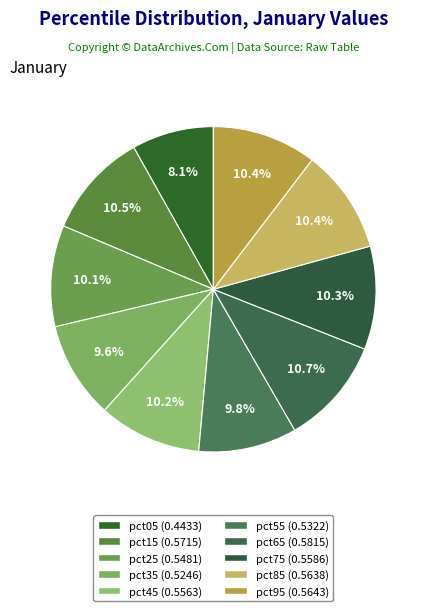

Rank the categories by value from lowest to highest.

pct05, pct35, pct55, pct25, pct45, pct75, pct85, pct95, pct15, pct65